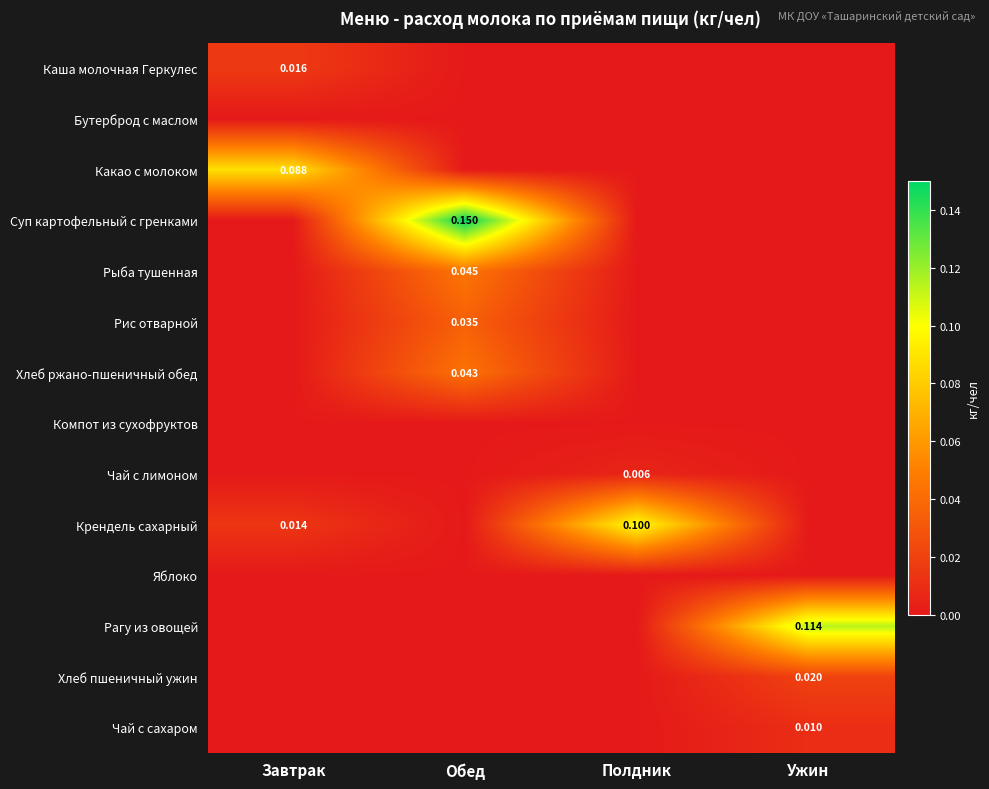

What is the spread (max minus min) of values at Ужин?

0.1